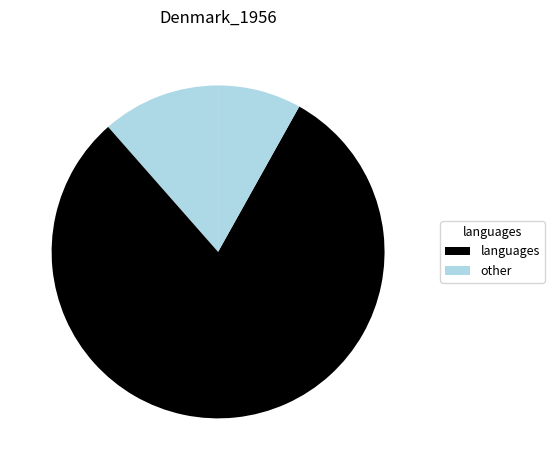

To the nearest percent, what is the difference between the largest and smallest slice percentages?

72%